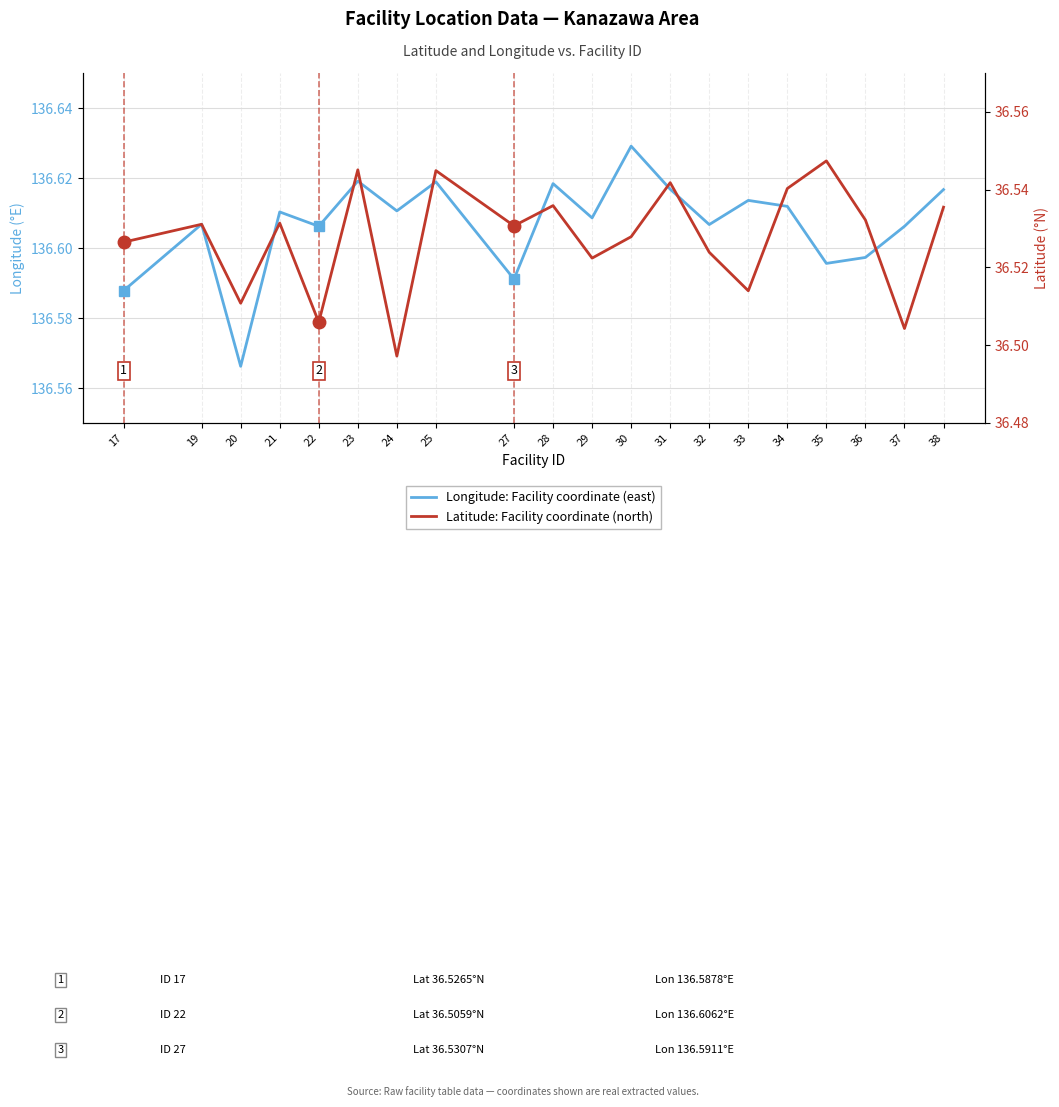

What is the greatest value displayed?

136.6